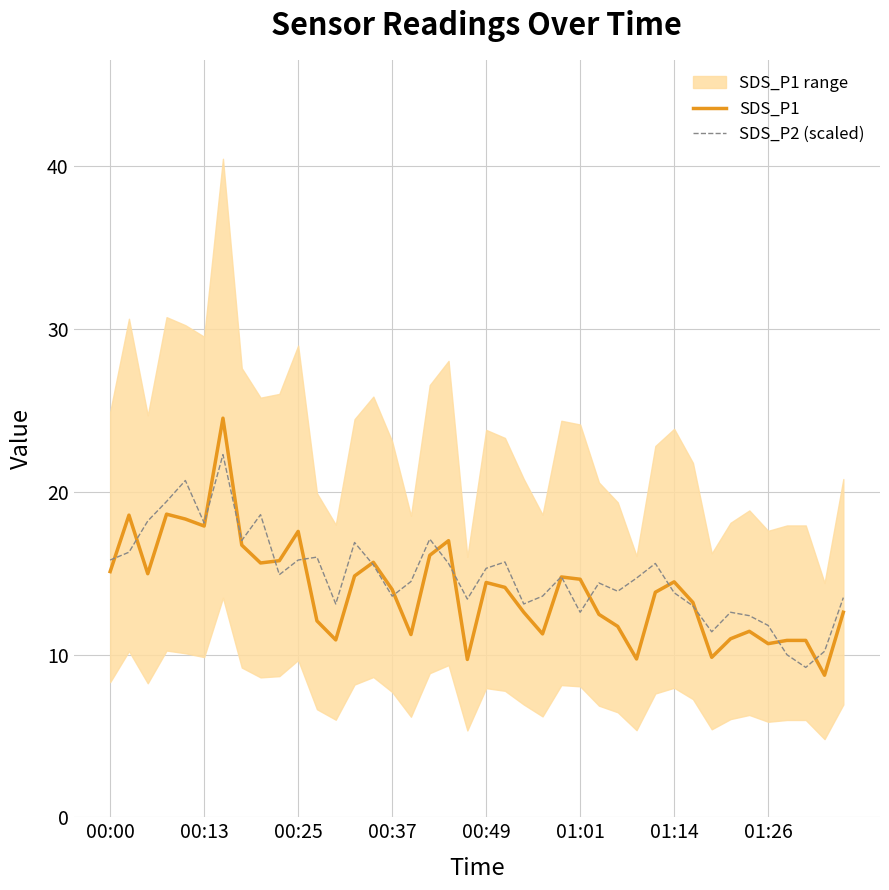

What is the difference between the SDS_P1 values at 13 and 37?

4.0